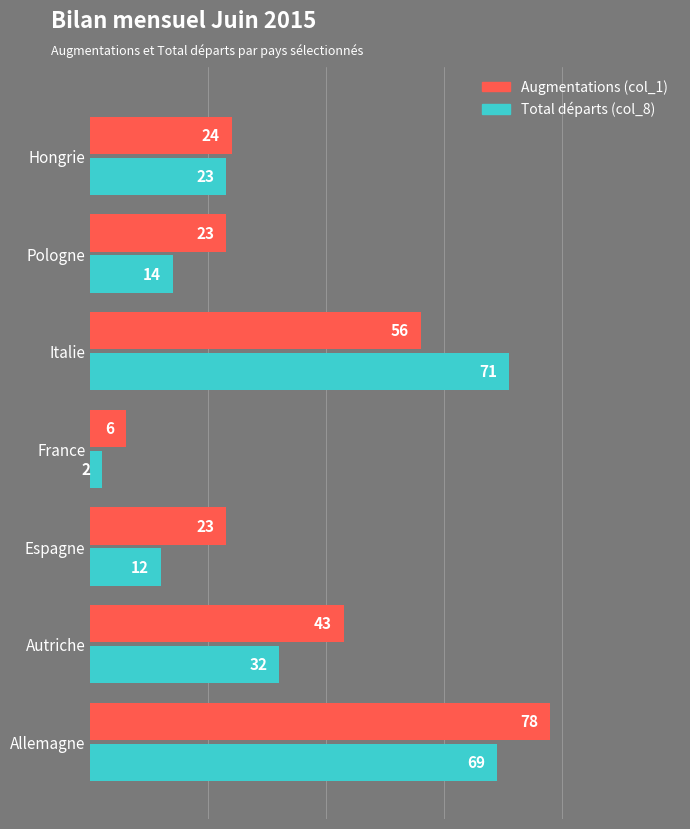

The Total départs (col_8) series shows 9 at Autriche. True or false?

False